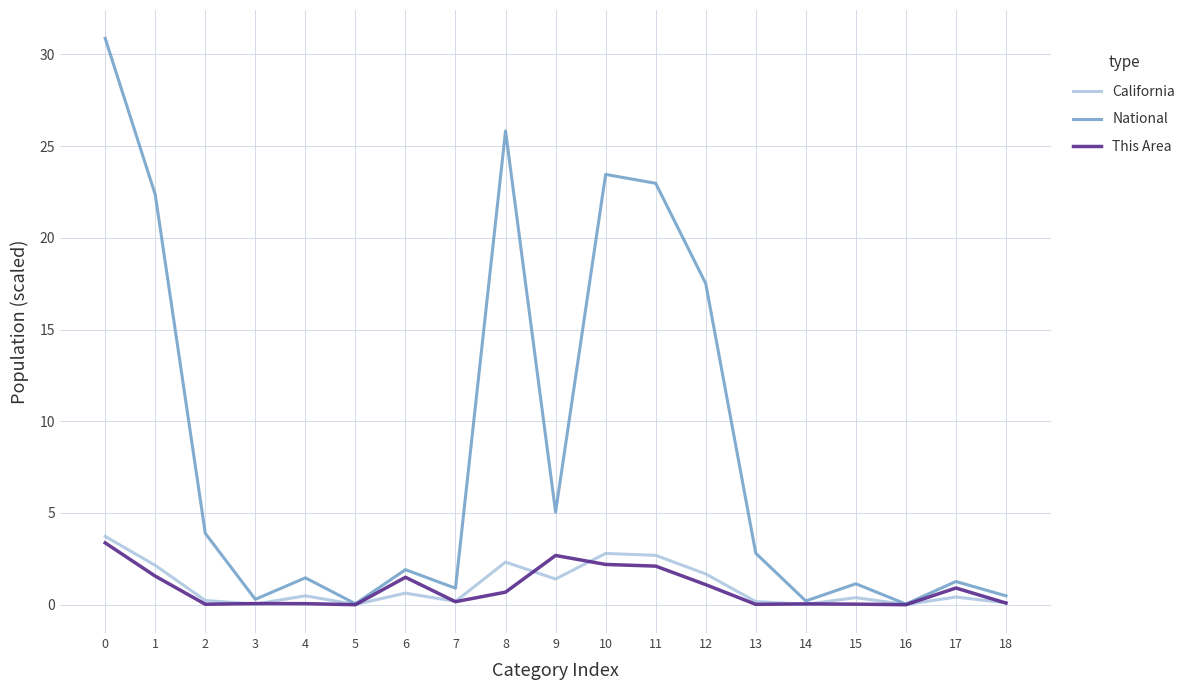

What is the greatest value displayed?

30.9